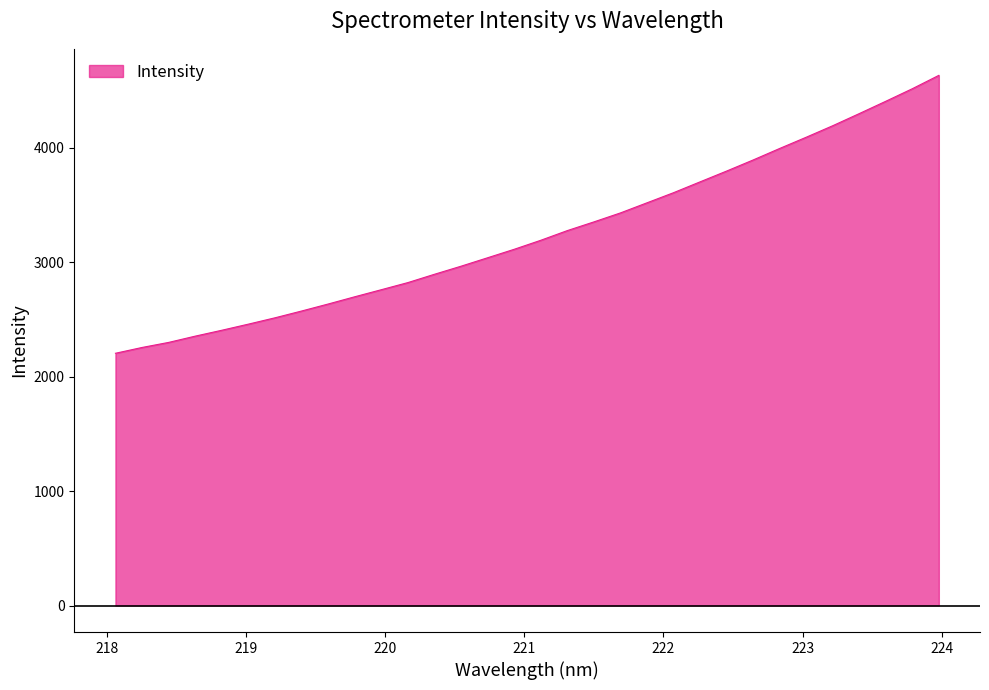

How many lines are shown in the chart?

1